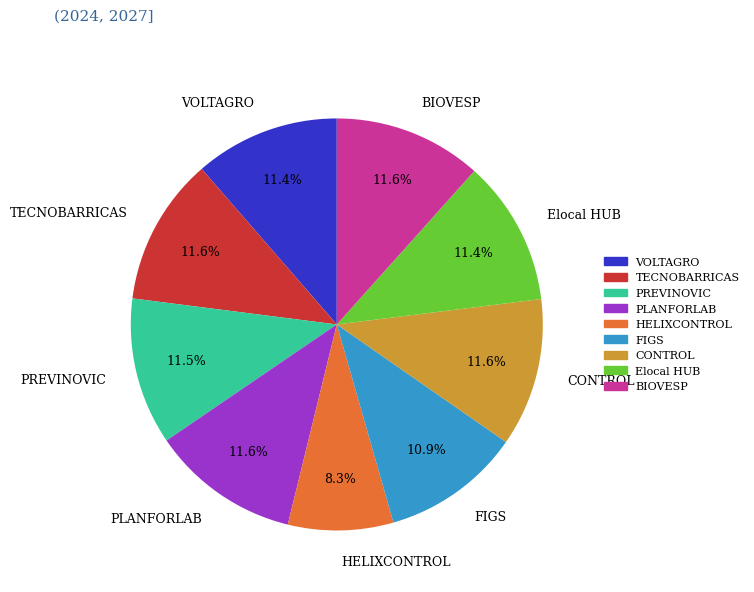

To the nearest percent, what is the difference between the largest and smallest slice percentages?

3%